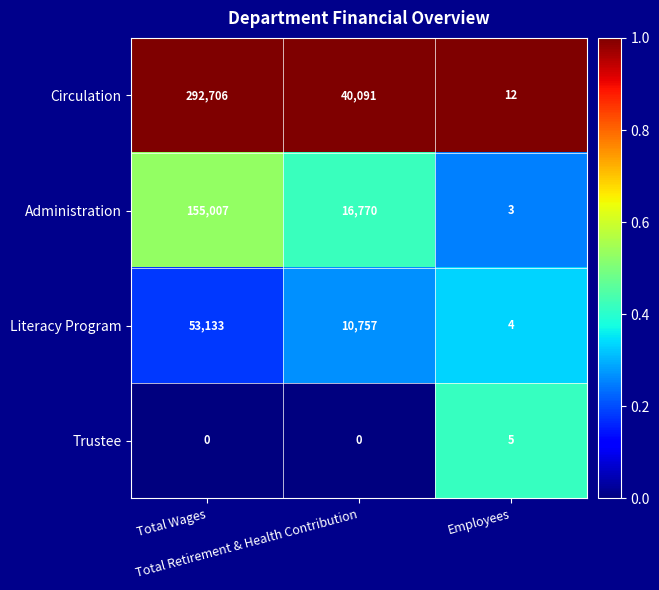

Which series changed the most between Total Wages and Employees?

Circulation